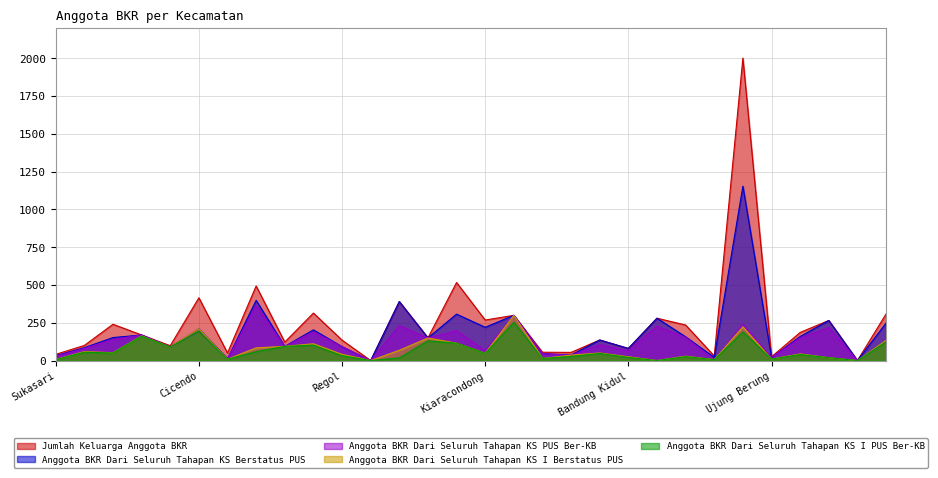

In Anggota BKR Dari Seluruh Tahapan KS Berstatus PUS, how many points are higher than both neighbors (excluding endpoints)?

11